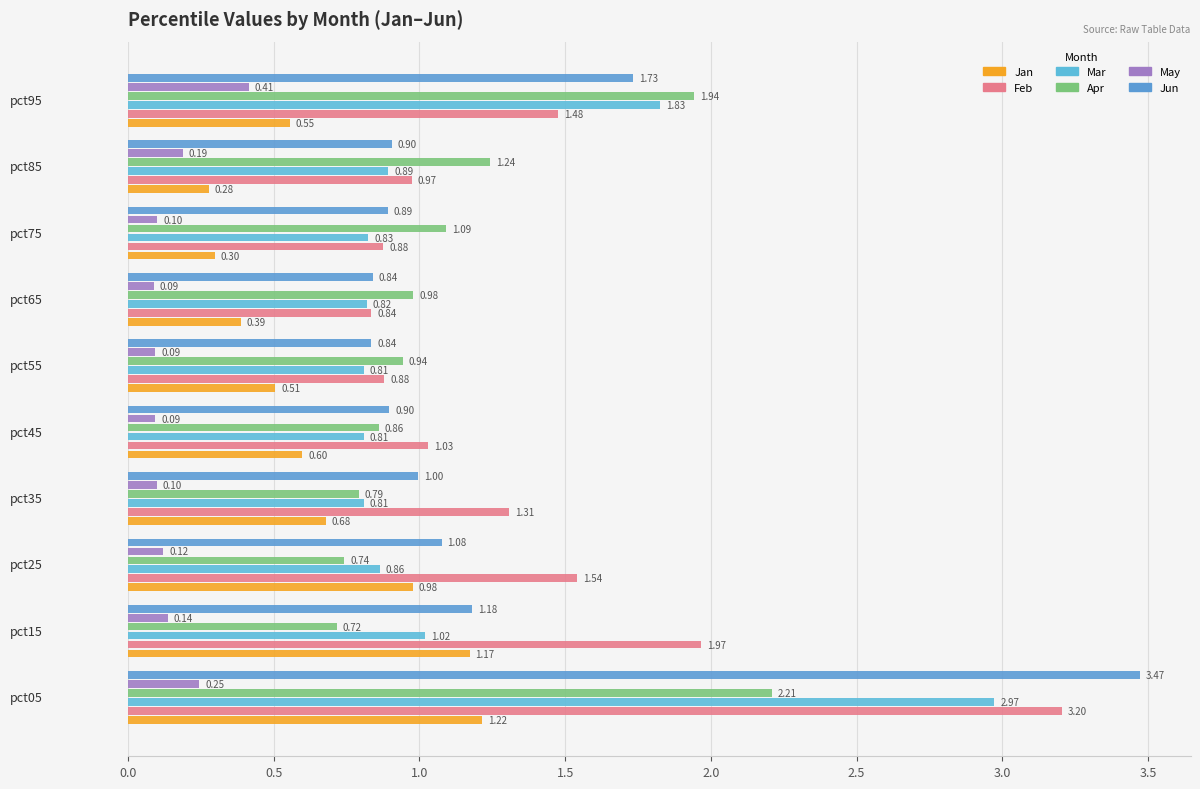

Count the number of categories in the chart.

10